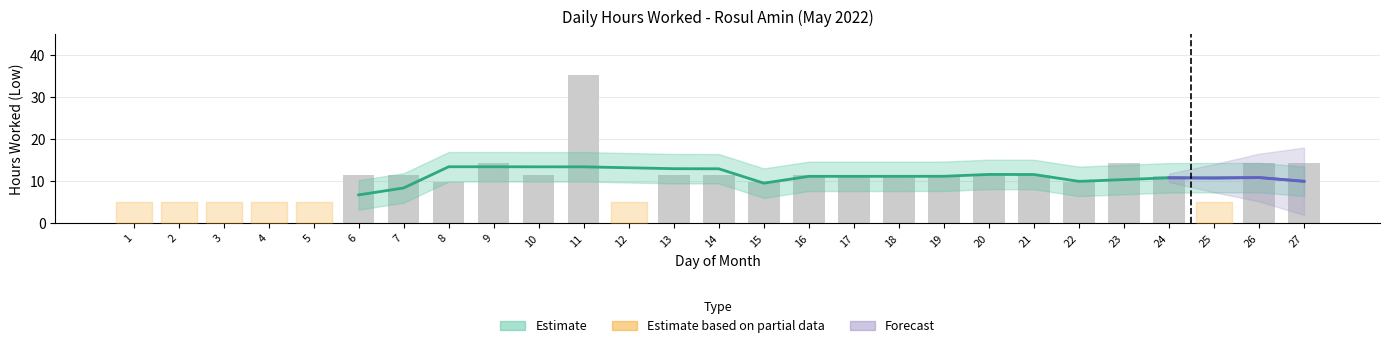

List the labels in order of value, largest first.

11, 9, 23, 27, 26, 10, 6, 17, 21, 7, 18, 14, 16, 20, 13, 19, 24, 22, 8, 15, 1, 2, 3, 4, 5, 12, 25